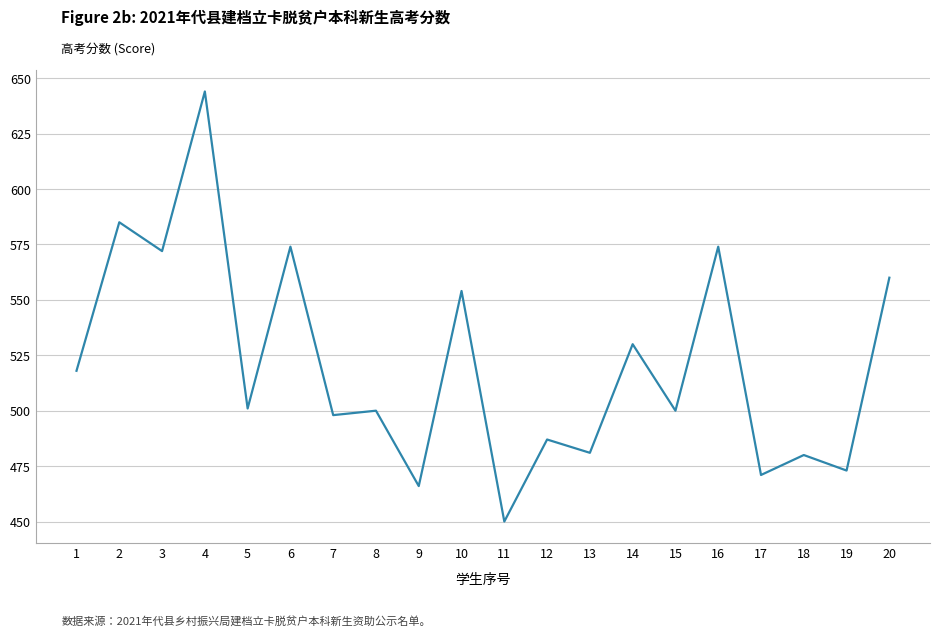

Where does the data first go above 501?

1